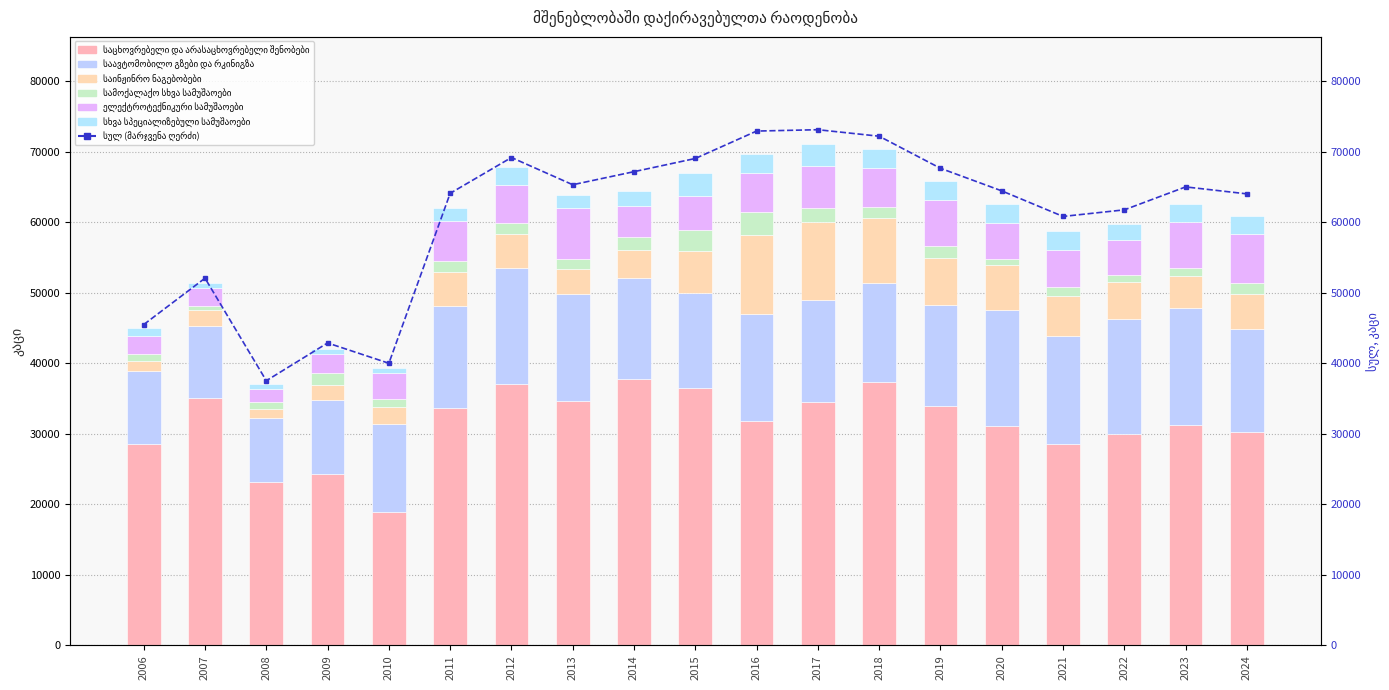

Reading right to left, list all the values displayed in this chart.

საცხოვრებელი და არასაცხოვრებელი შენობები: 30266	31278	29994	28525	31137	33948	37426	34513	31796	36481	37761	34644	37143	33643	18895	24337	23184	35053	28505
საავტომობილო გზები და რკინიგზა: 14565	16534	16335	15431	16484	14399	13970	14423	15283	13441	14347	15232	16436	14507	12524	10510	9019	10270	10422
საინჟინრო ნაგებობები: 5065	4574	5192	5672	6293	6573	9165	11174	11114	6074	3942	3590	4748	4805	2405	2073	1280	2237	1377
სამოქალაქო სხვა სამუშაოები: 1580	1084	1011	1155	839	1701	1683	1953	3287	2994	1871	1362	1581	1585	1133	1686	1082	531	1081
ელექტროტექნიკური სამუშაოები: 6927	6581	4945	5351	5209	6539	5410	5968	5511	4790	4441	7212	5353	5612	3683	2771	1857	2540	2436
სხვა სპეციალიზებული სამუშაოები: 2546	2605	2343	2717	2614	2781	2832	3158	2729	3204	2135	1864	2559	1931	651	644	701	838	1221